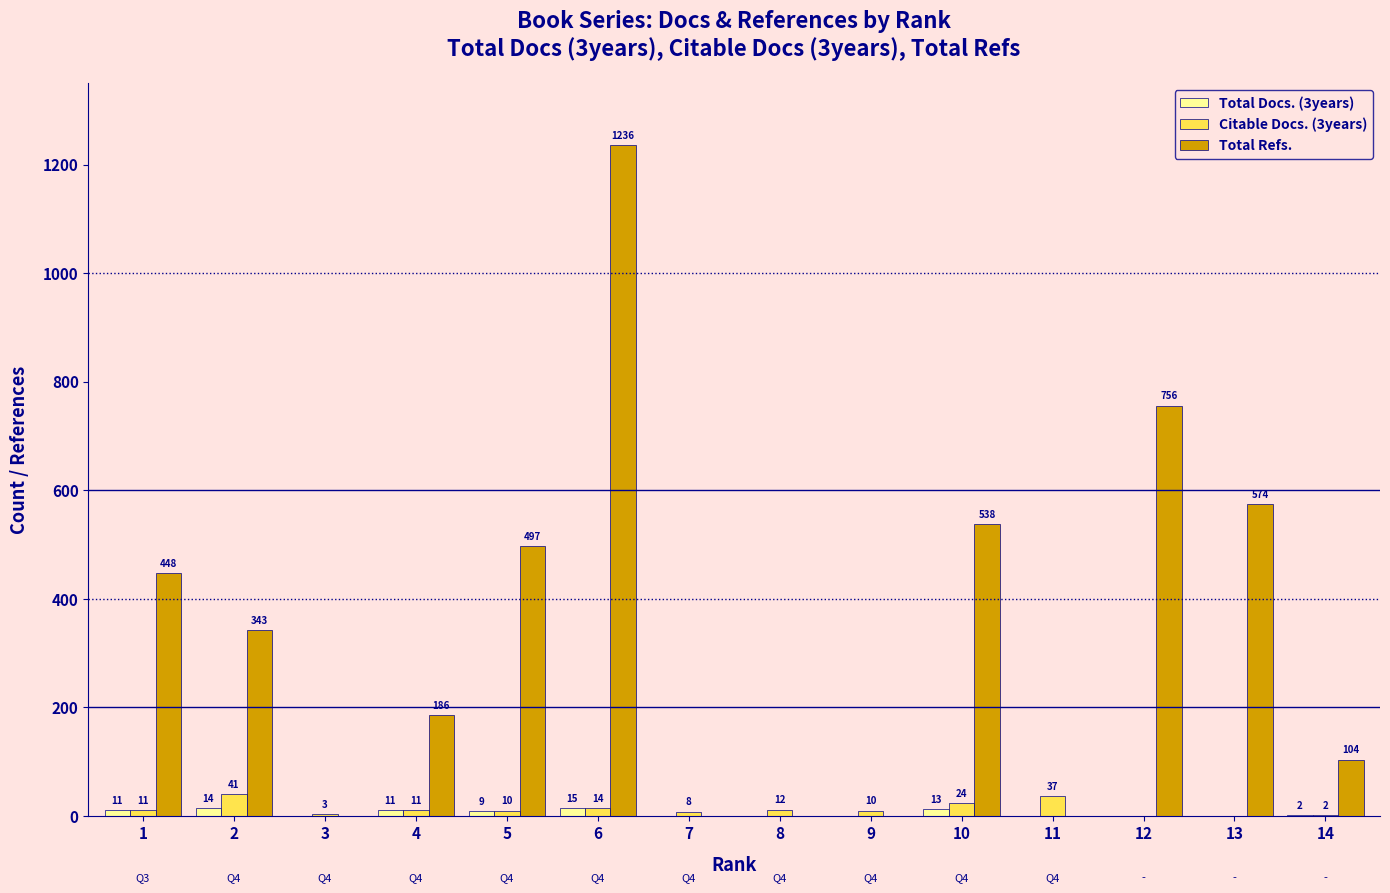

Reading right to left, transcribe all the data shown in this chart.

Total Docs. (3years): 2	0	0	0	13	0	0	0	15	9	11	0	14	11
Citable Docs. (3years): 2	0	0	37	24	10	12	8	14	10	11	3	41	11
Total Refs.: 104	574	756	0	538	0	0	0	1236	497	186	0	343	448